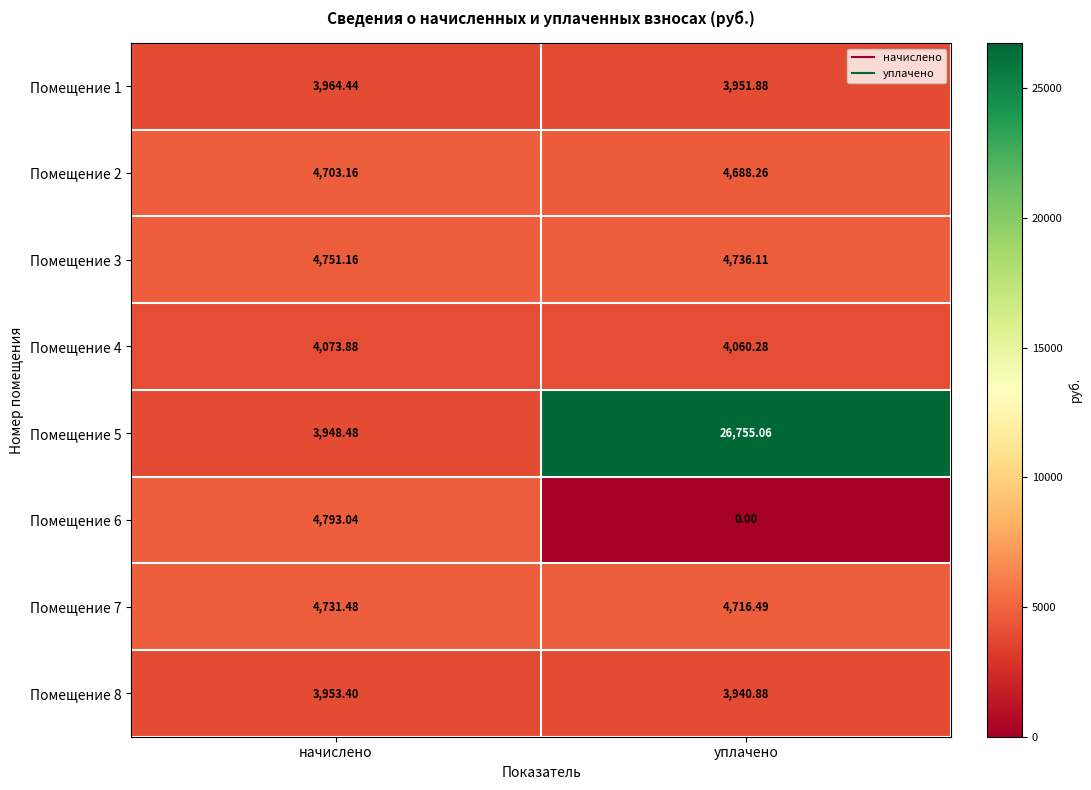

Where is Помещение 6 nearest to the value 2396?

уплачено